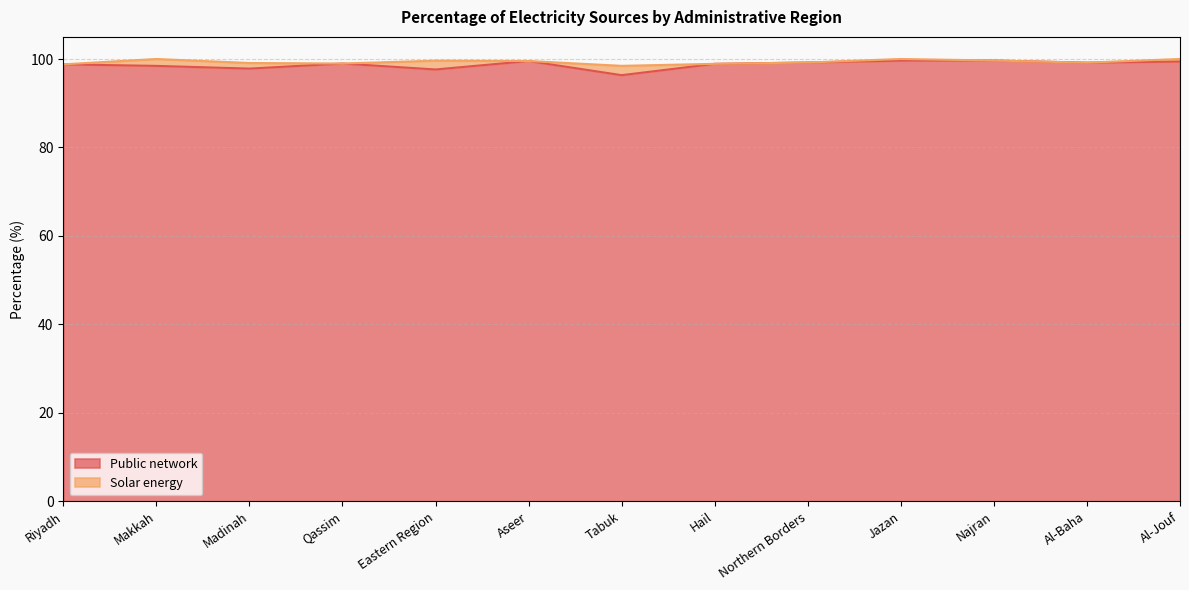

What is the minimum value for Public network?

96.3